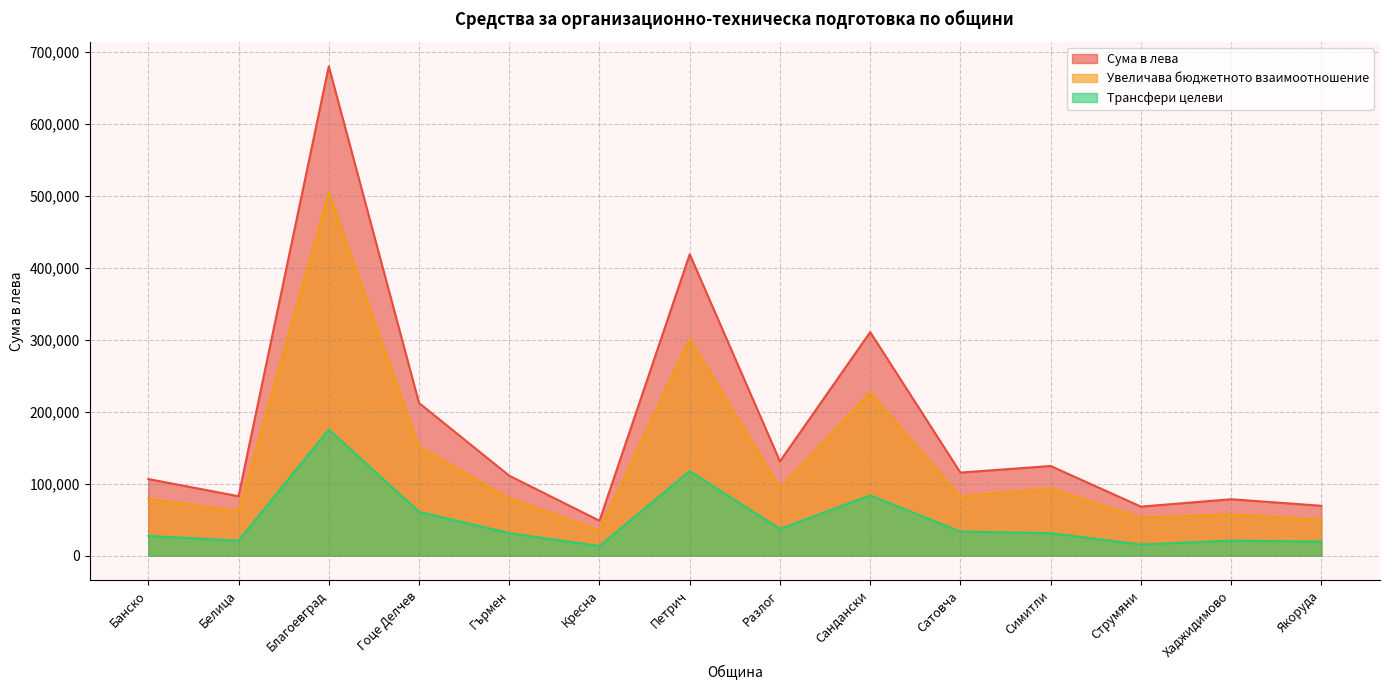

True or false: Сума в лева and Трансфери целеви cross at least once.

False